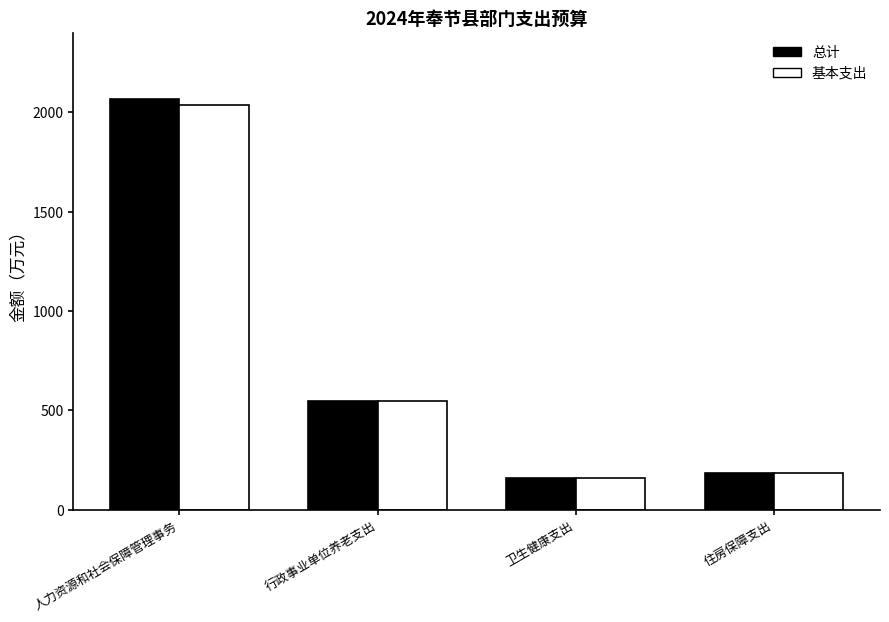

At how many categories does at least one series exceed 335?

2